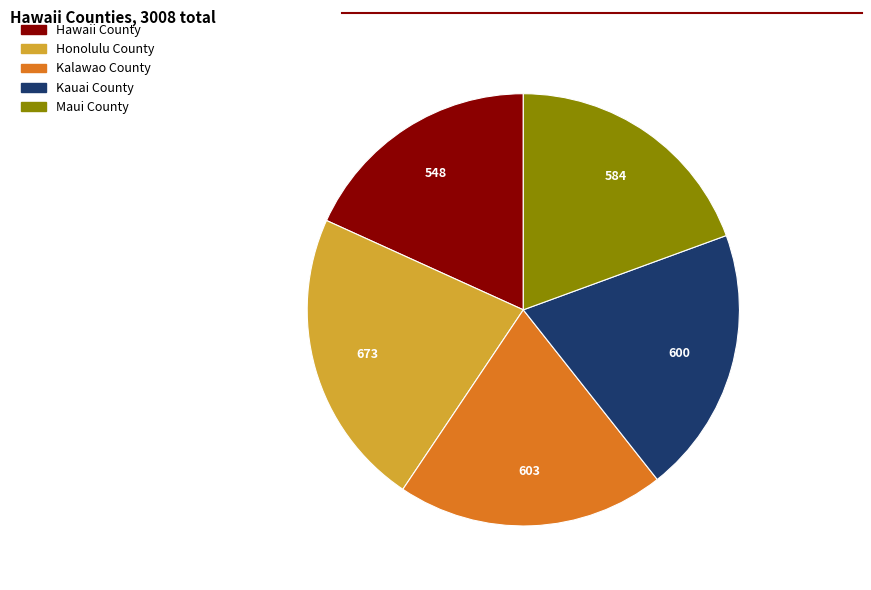

Count the number of slices in the pie.

5